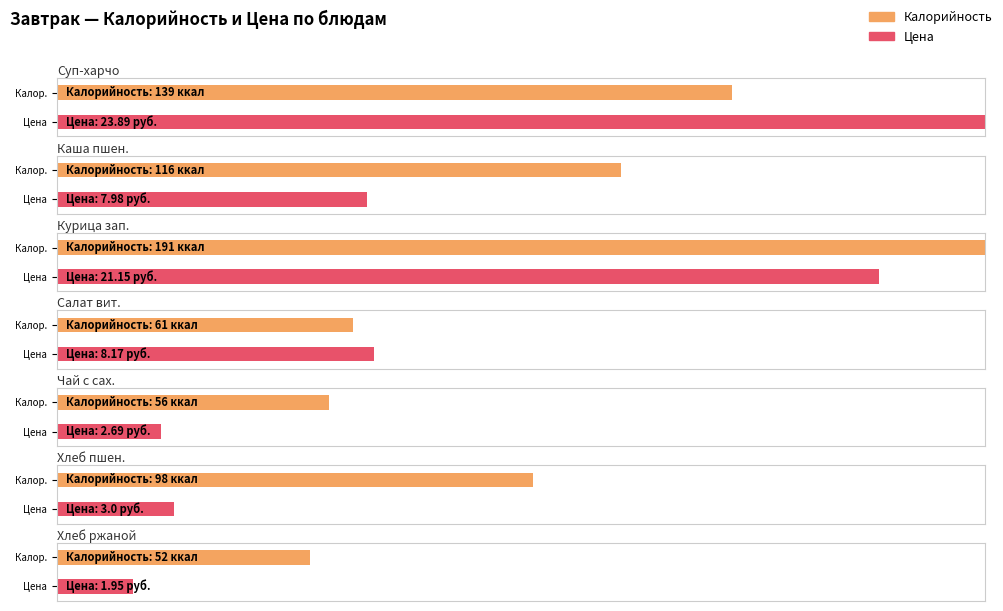

What is the smallest value displayed?

1.9